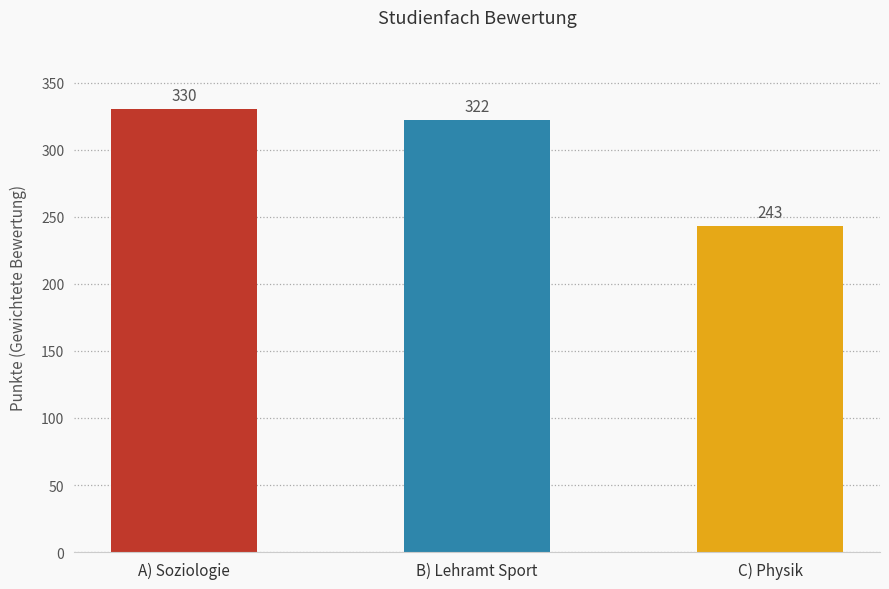

What is the maximum value shown in the chart?

330